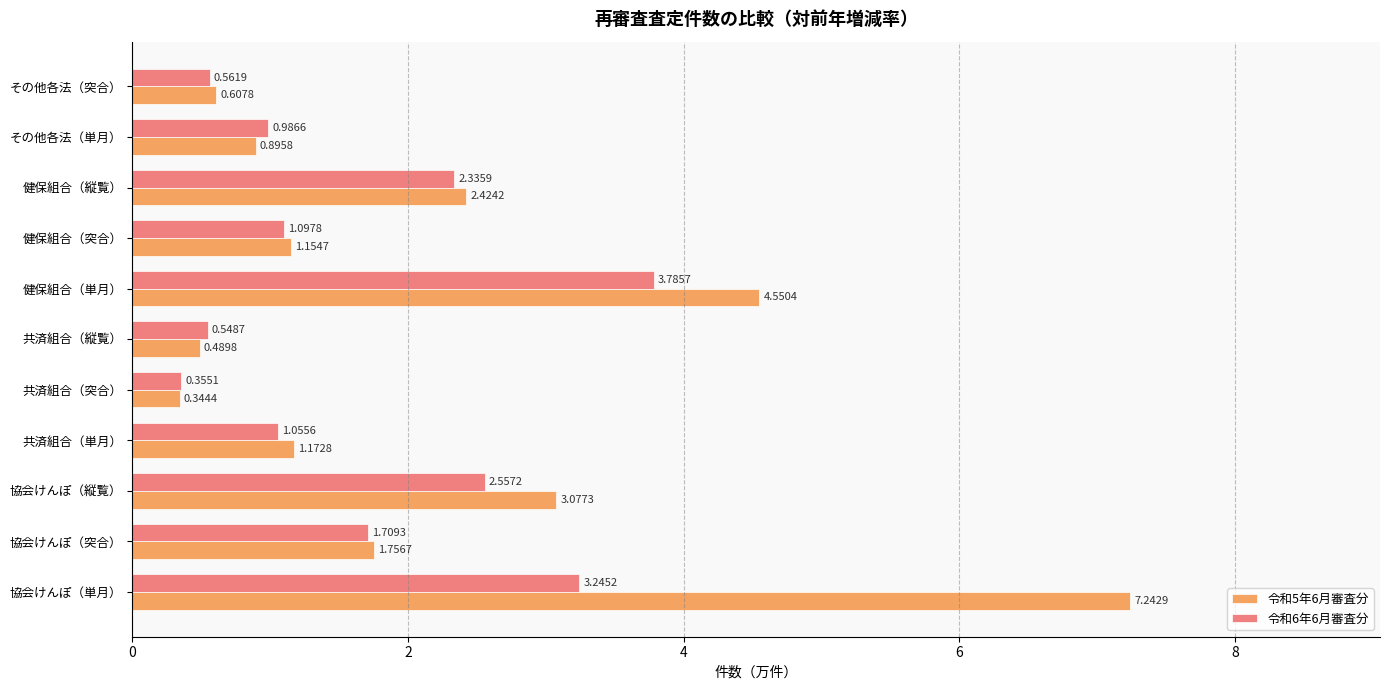

At which category does the chart reach its minimum across all series?

共済組合（突合）